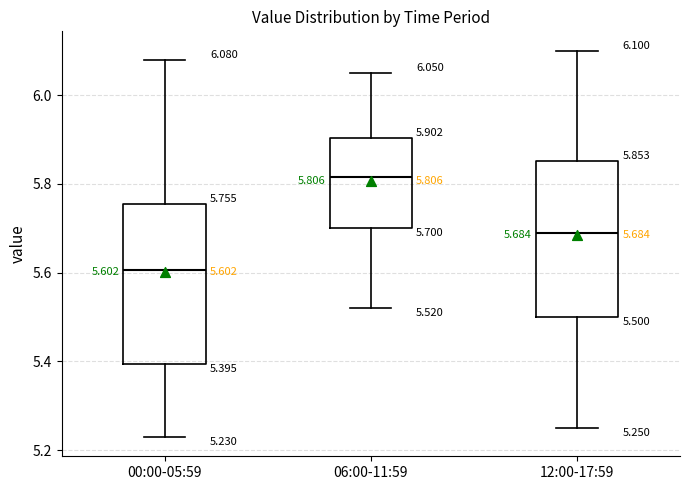

Which box's median line is the lowest?

00:00-05:59